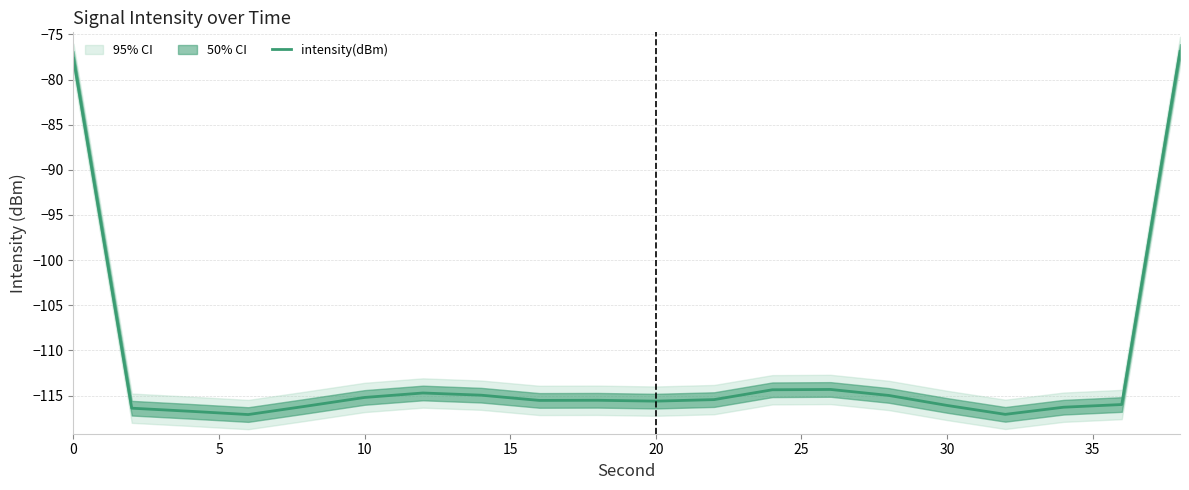

What is the change in value from 11 to 15?

-0.6